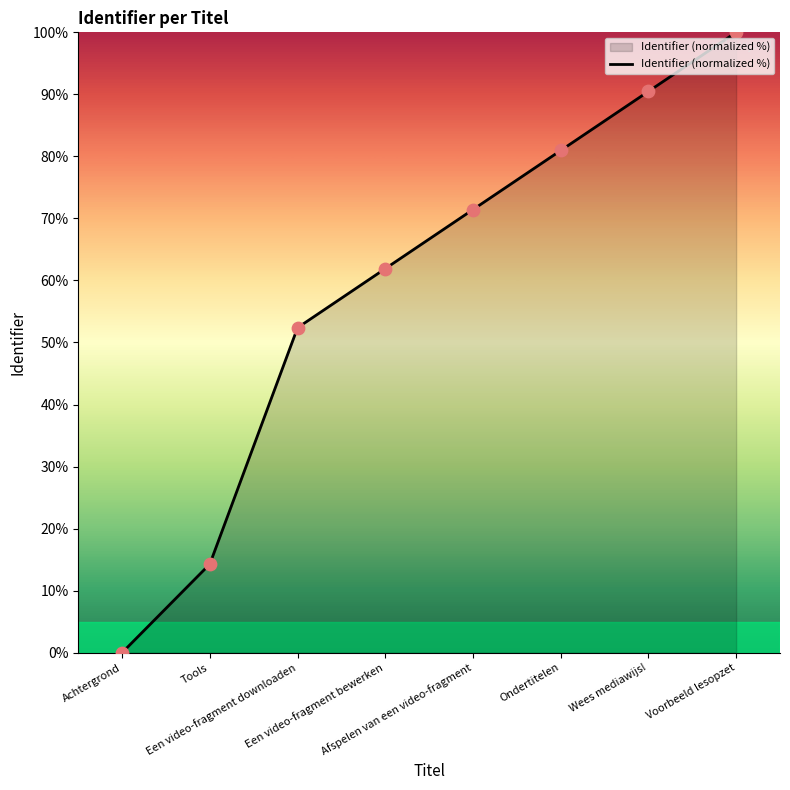

Between Een video-fragment downloaden and Voorbeeld lesopzet, which is larger?

Voorbeeld lesopzet